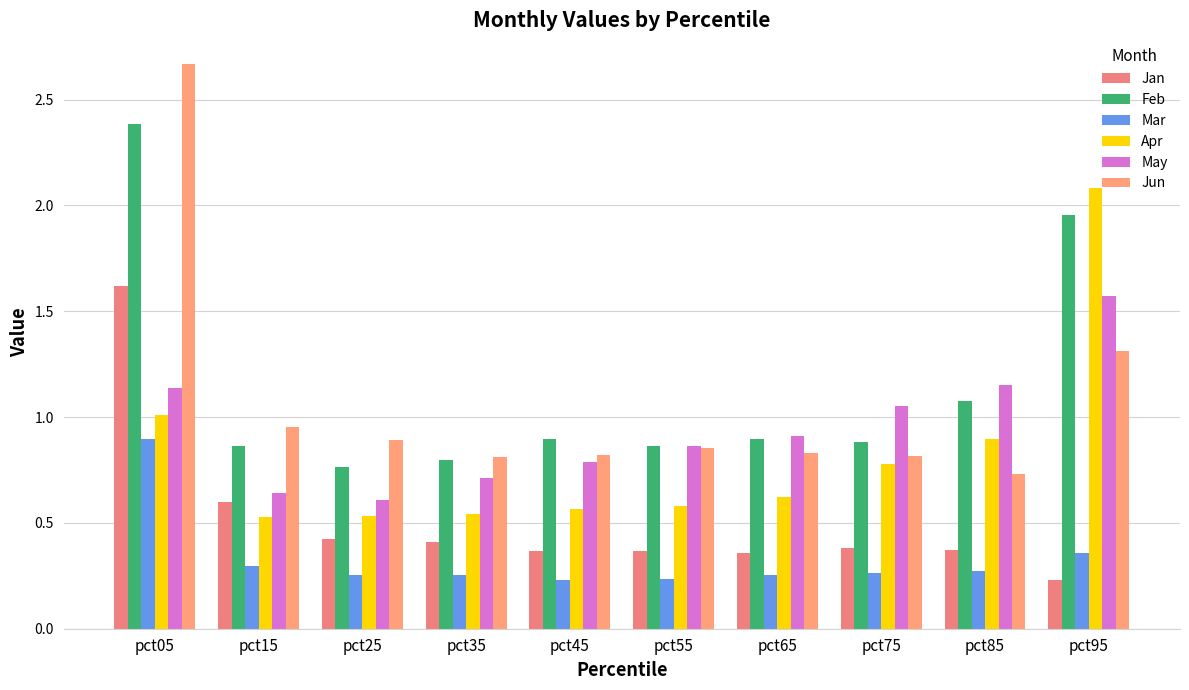

Reading left to right, list all the values displayed in this chart.

Jan: pct05=1.6	pct15=0.6	pct25=0.4	pct35=0.4	pct45=0.4	pct55=0.4	pct65=0.4	pct75=0.4	pct85=0.4	pct95=0.2
Feb: pct05=2.4	pct15=0.9	pct25=0.8	pct35=0.8	pct45=0.9	pct55=0.9	pct65=0.9	pct75=0.9	pct85=1.1	pct95=2.0
Mar: pct05=0.9	pct15=0.3	pct25=0.3	pct35=0.3	pct45=0.2	pct55=0.2	pct65=0.3	pct75=0.3	pct85=0.3	pct95=0.4
Apr: pct05=1.0	pct15=0.5	pct25=0.5	pct35=0.5	pct45=0.6	pct55=0.6	pct65=0.6	pct75=0.8	pct85=0.9	pct95=2.1
May: pct05=1.1	pct15=0.6	pct25=0.6	pct35=0.7	pct45=0.8	pct55=0.9	pct65=0.9	pct75=1.1	pct85=1.2	pct95=1.6
Jun: pct05=2.7	pct15=1.0	pct25=0.9	pct35=0.8	pct45=0.8	pct55=0.9	pct65=0.8	pct75=0.8	pct85=0.7	pct95=1.3